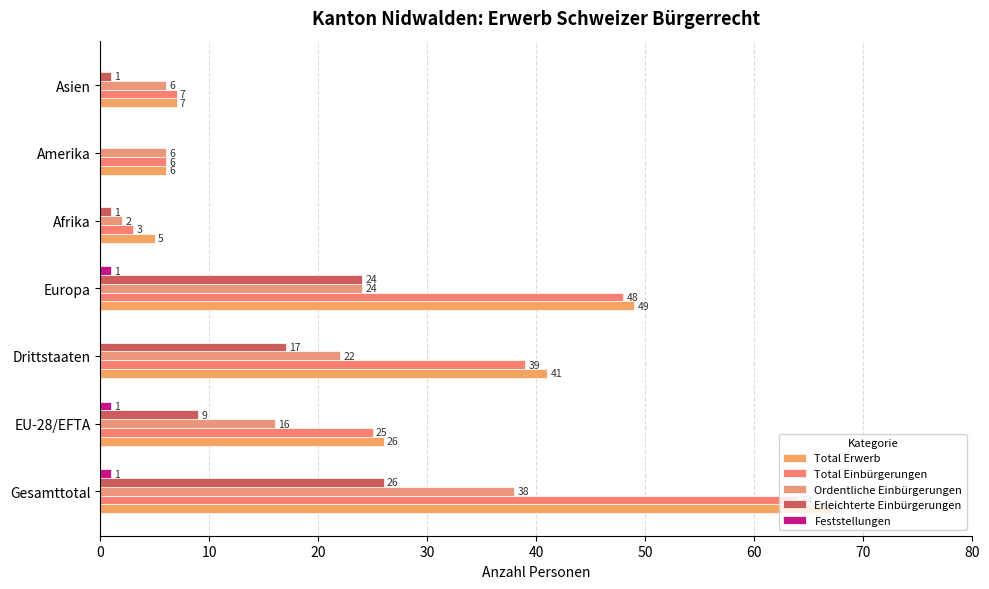

What is the difference between the maximum and minimum values in the Total Einbürgerungen series?

61